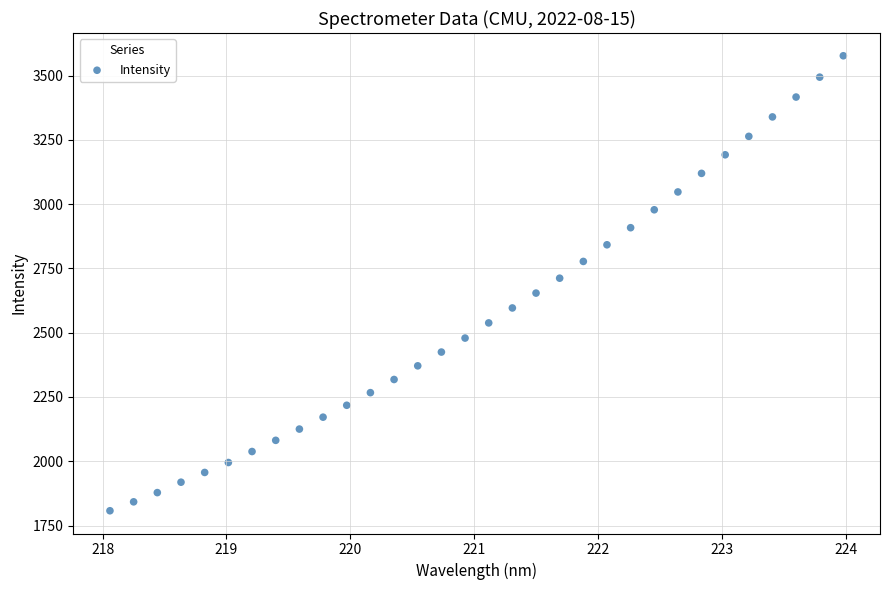

What is the range of Y values (max minus min)?

1769.1